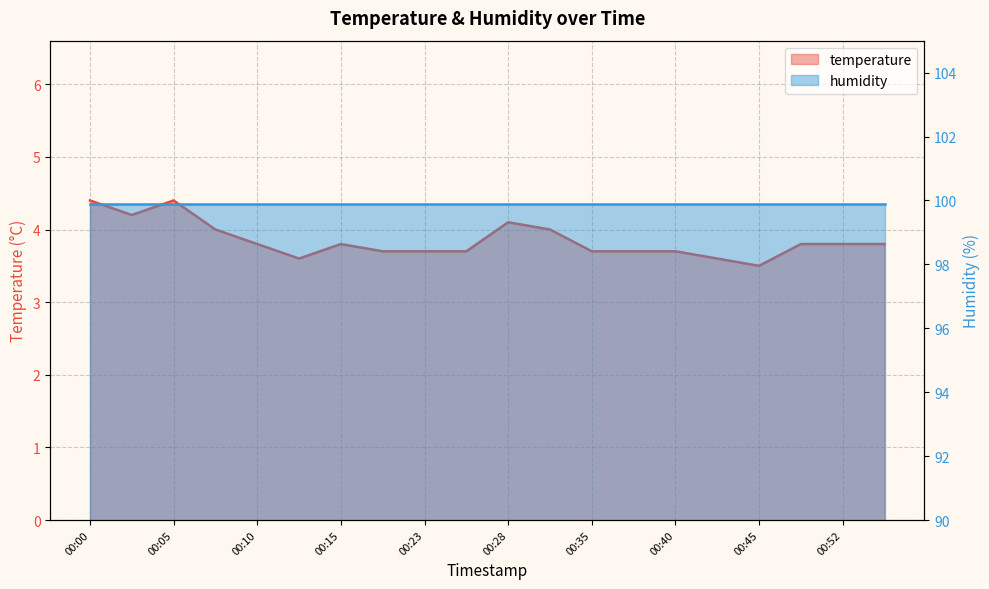

How many interior local peaks (higher than both neighbors) does the data have?

3